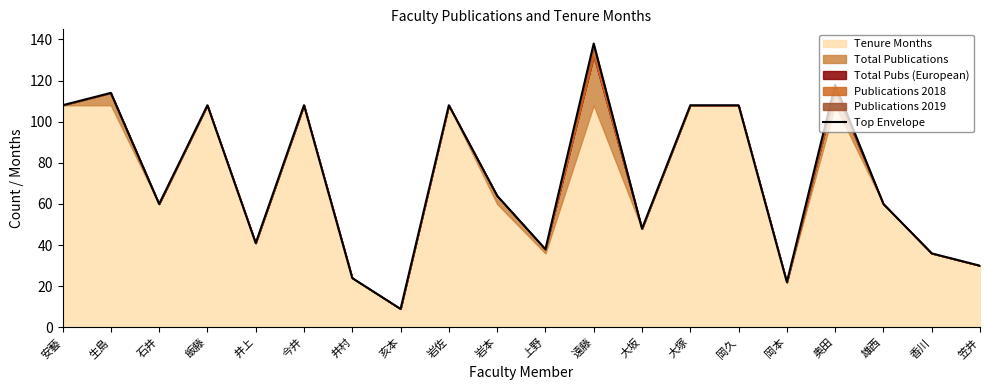

The chart shows a value of 118 at 奥田. True or false?

True